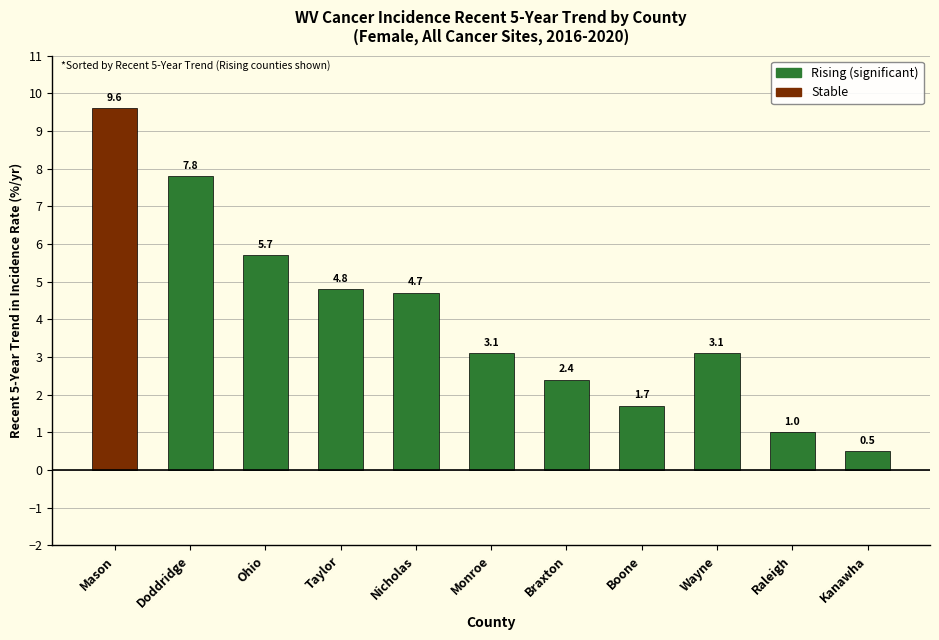

What is the average value?

4.0